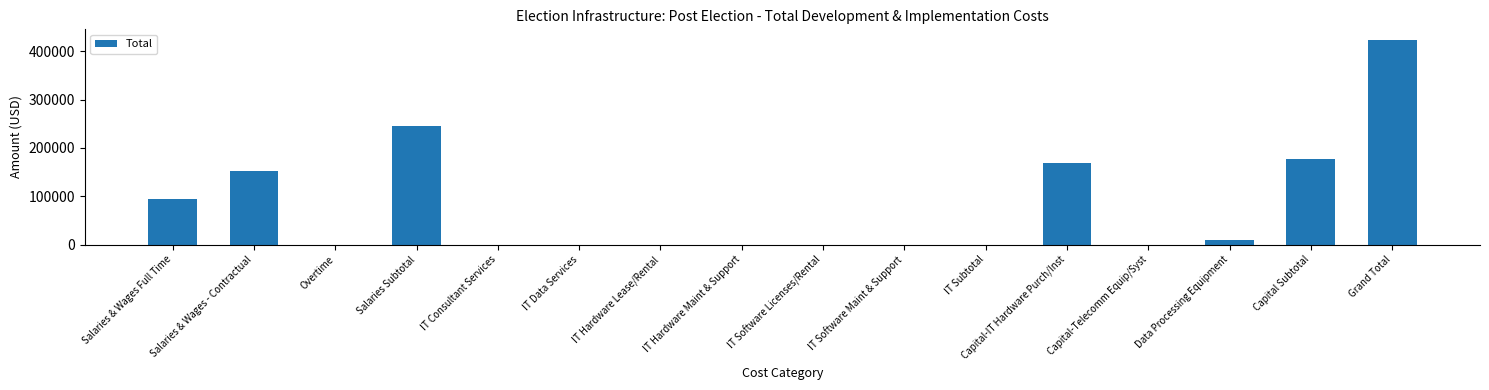

Reading left to right, what are all the values shown in this chart?

Salaries & Wages Full Time=94000	Salaries & Wages - Contractual=152000	Overtime=0	Salaries Subtotal=246000	IT Consultant Services=0	IT Data Services=0	IT Hardware Lease/Rental=0	IT Hardware Maint & Support=0	IT Software Licenses/Rental=0	IT Software Maint & Support=0	IT Subtotal=0	Capital-IT Hardware Purch/Inst=168000	Capital-Telecomm Equip/Syst=0	Data Processing Equipment=10000	Capital Subtotal=178000	Grand Total=424000